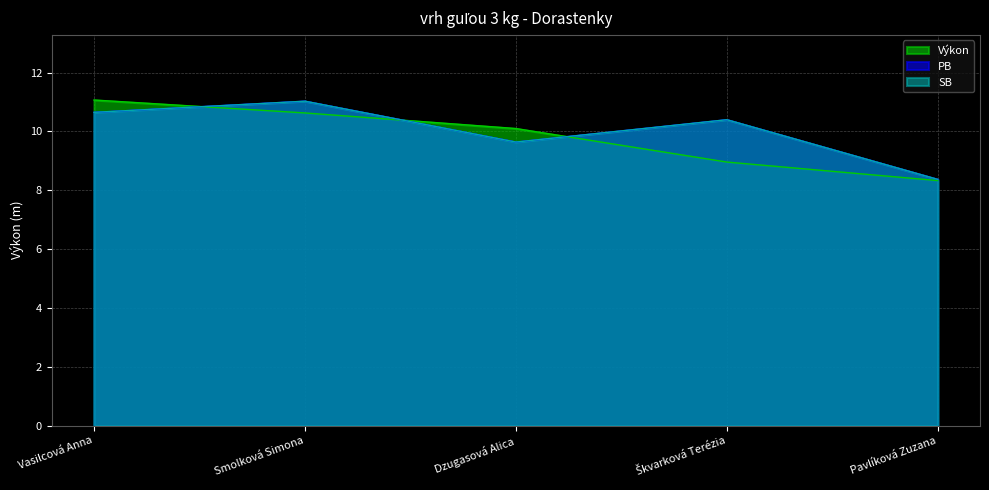

What is the difference between the maximum and minimum values in the SB series?

2.7